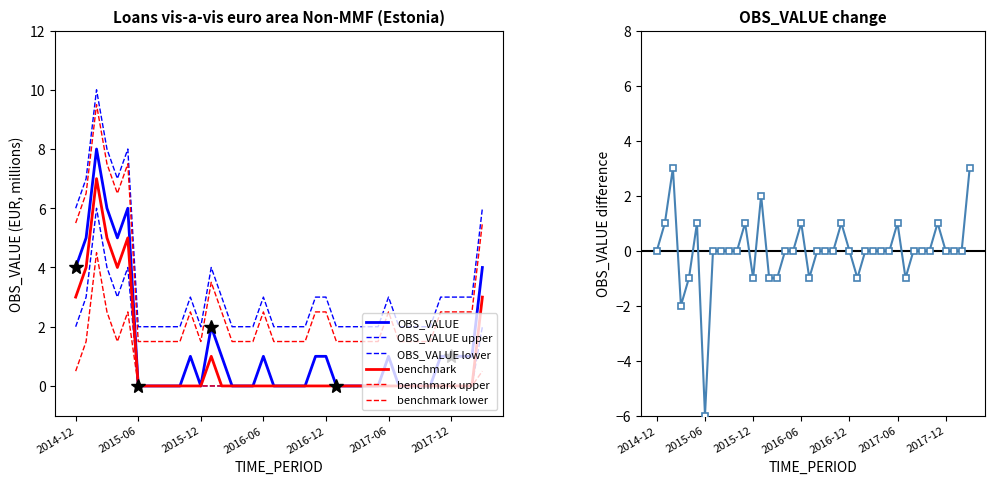

In OBS_VALUE_upper, how many points are higher than both neighbors (excluding endpoints)?

6